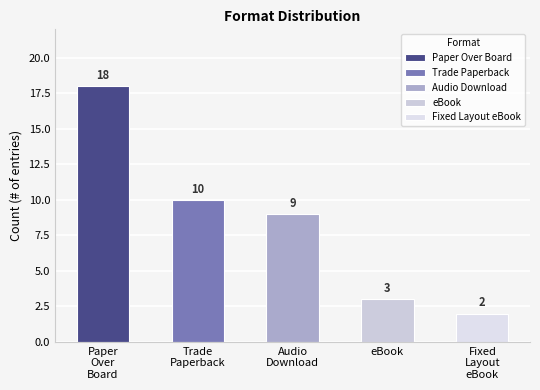

What is the difference between the maximum and minimum values?

16